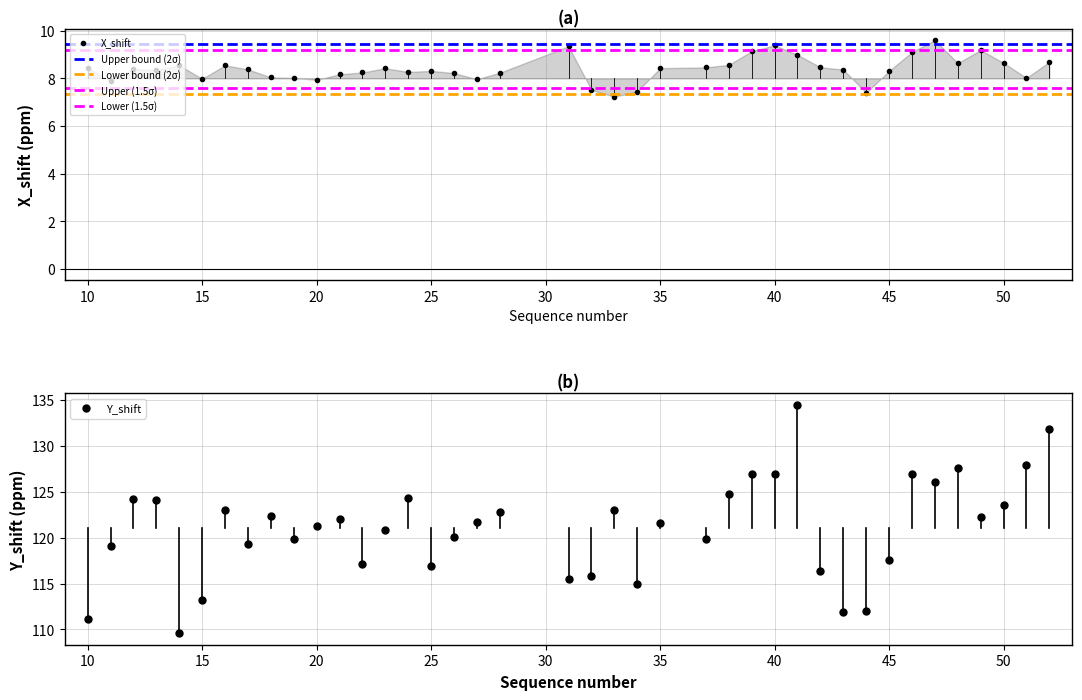

Which category has the lowest value across all series?

33